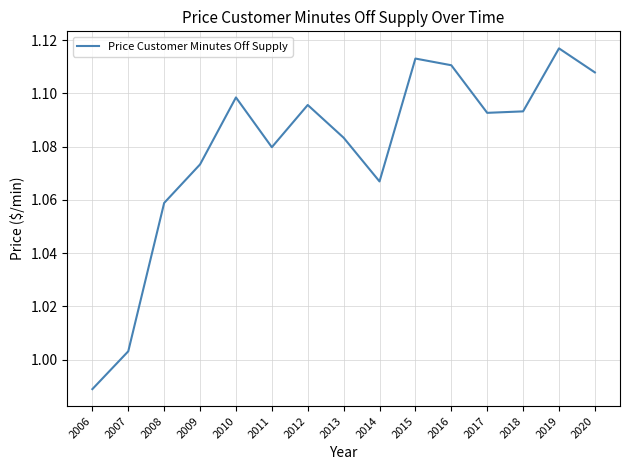

What is the sum of all values?

16.2